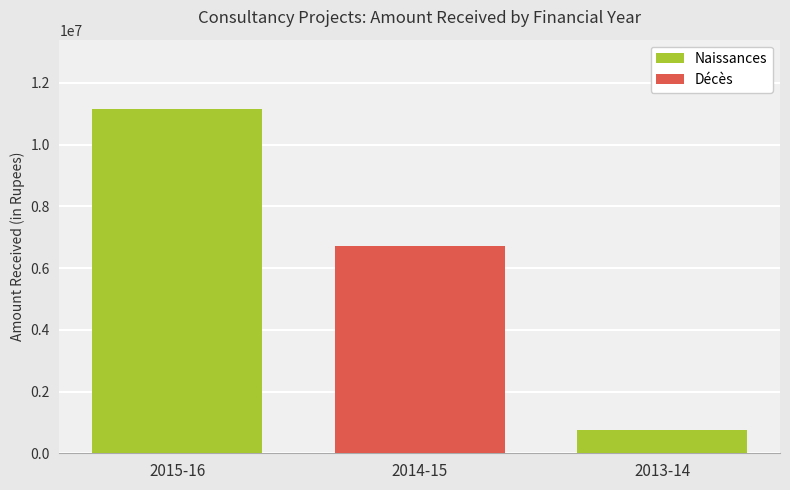

Reading right to left, list all the values displayed in this chart.

2013-14=747000	2014-15=6701934	2015-16=11165802